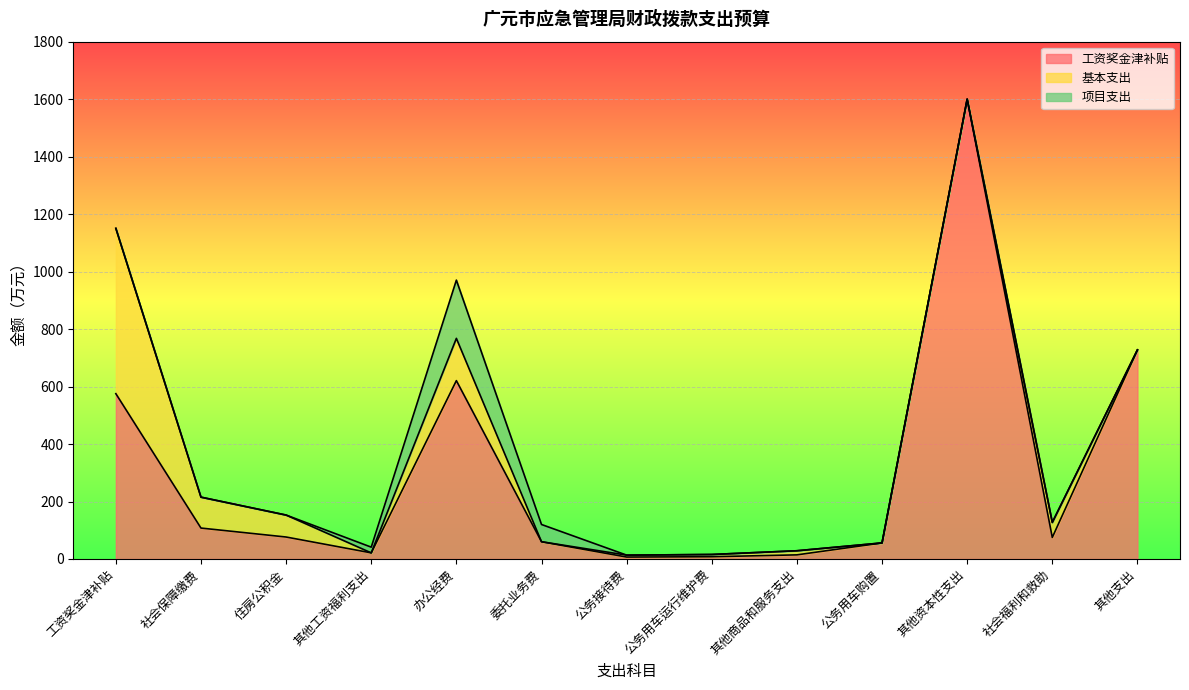

Is it true that 工资奖金津补贴 equals 575.2 at 工资奖金津补贴?

True